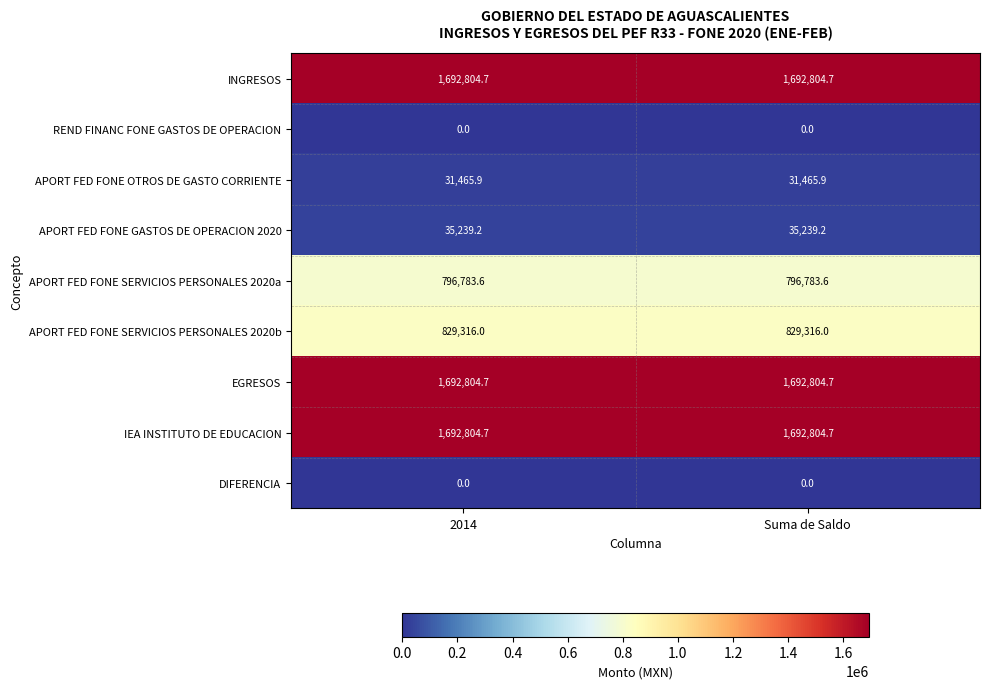

What is the average value of the APORT FED FONE GASTOS DE OPERACION 2020 series?

35239.2